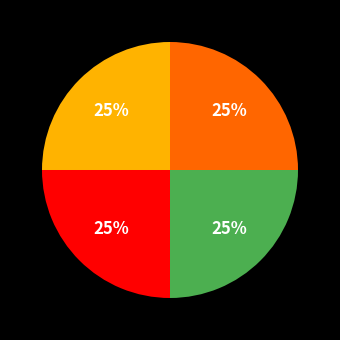

Is there any slice that represents more than half of the pie?

No